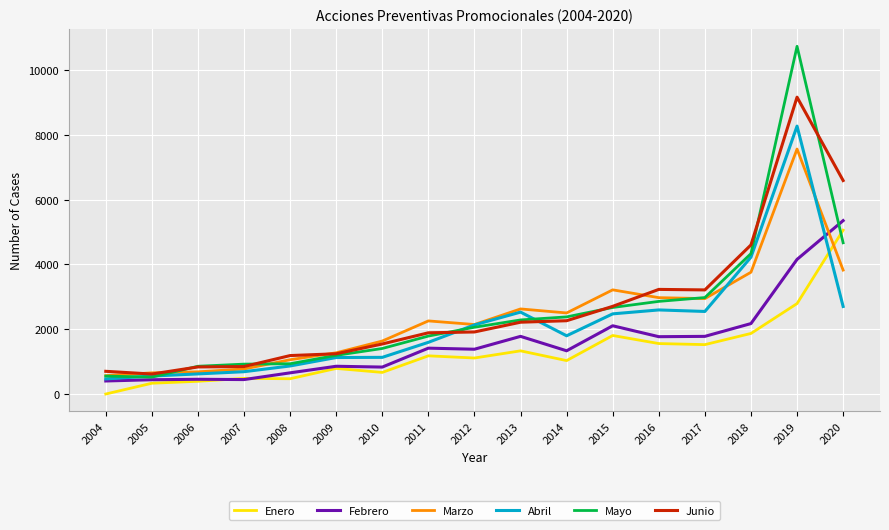

What is the highest value of the Febrero series?

5353